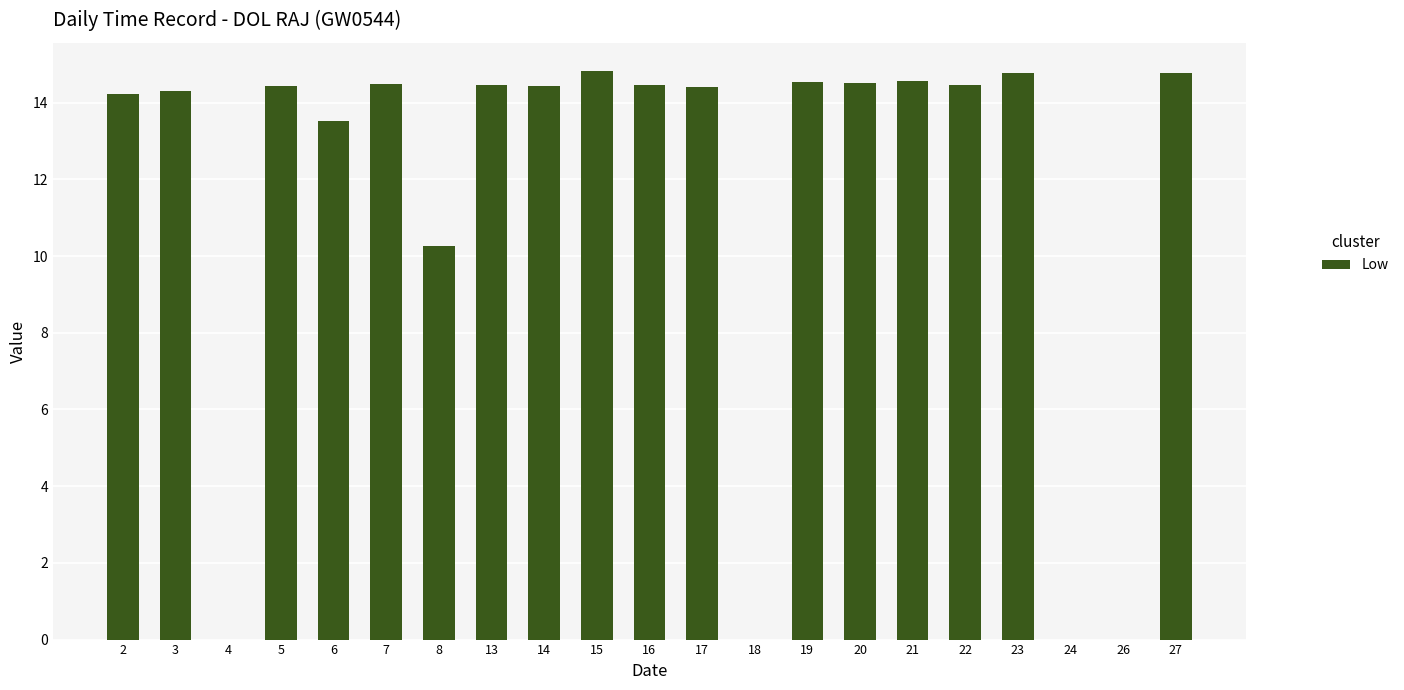

What is the sum of the values at 16 and 14?

28.9